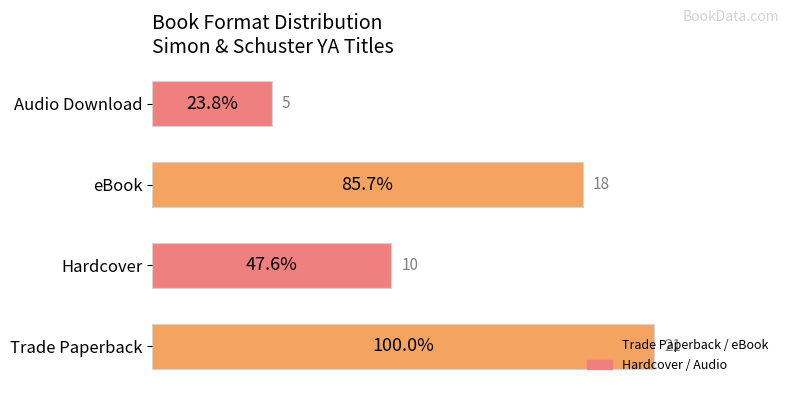

What is the sum of all values?

54